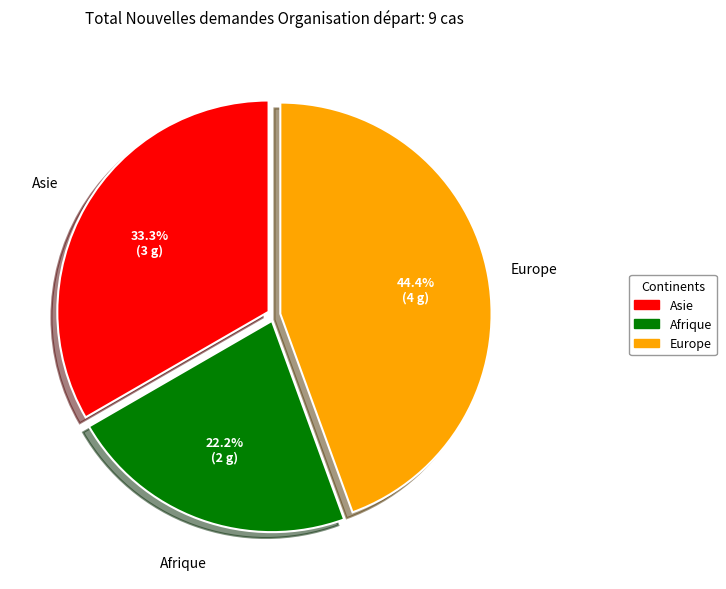

Does any single category account for the majority?

No